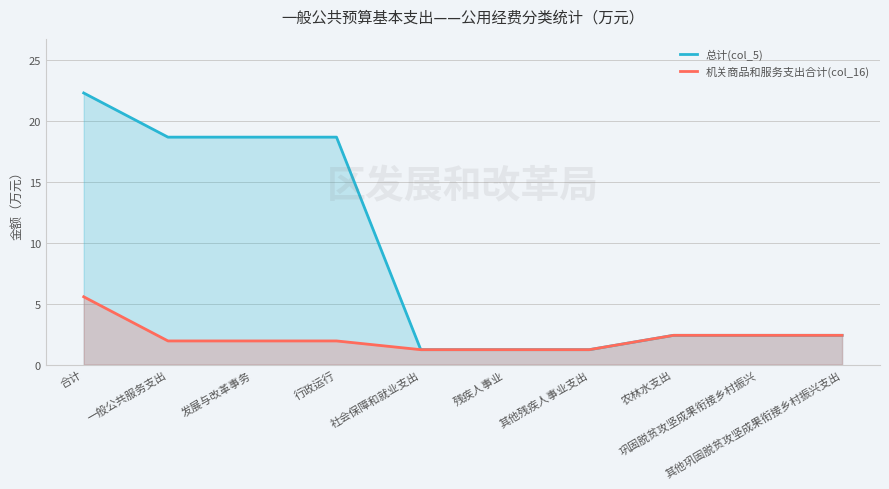

At 社会保障和就业支出, list the series in order from largest to smallest.

总计(col_5), 机关商品和服务支出合计(col_16)